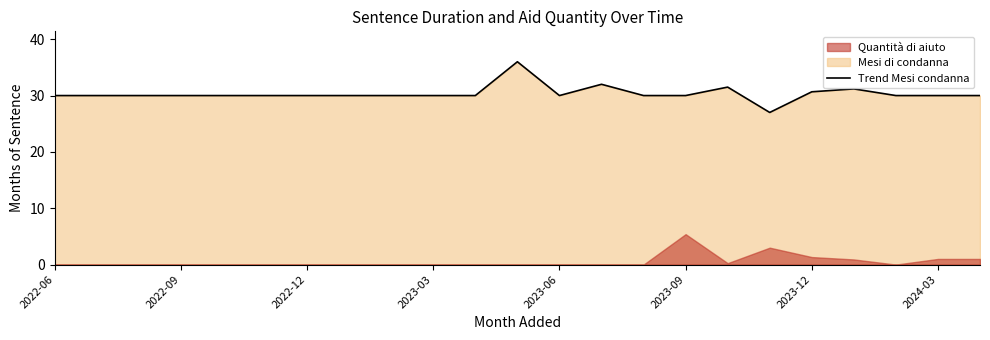

True or false: the data has more than 2 interior local peaks.

True